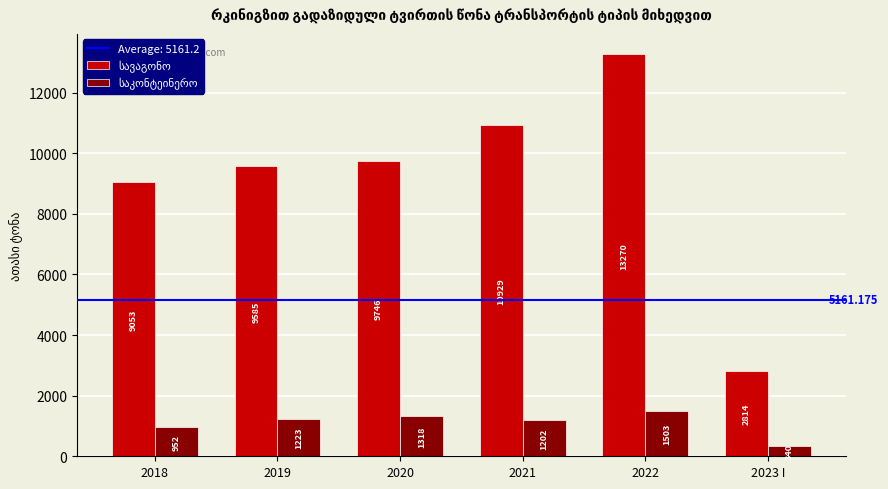

At which category is the sum across all series the highest?

2022